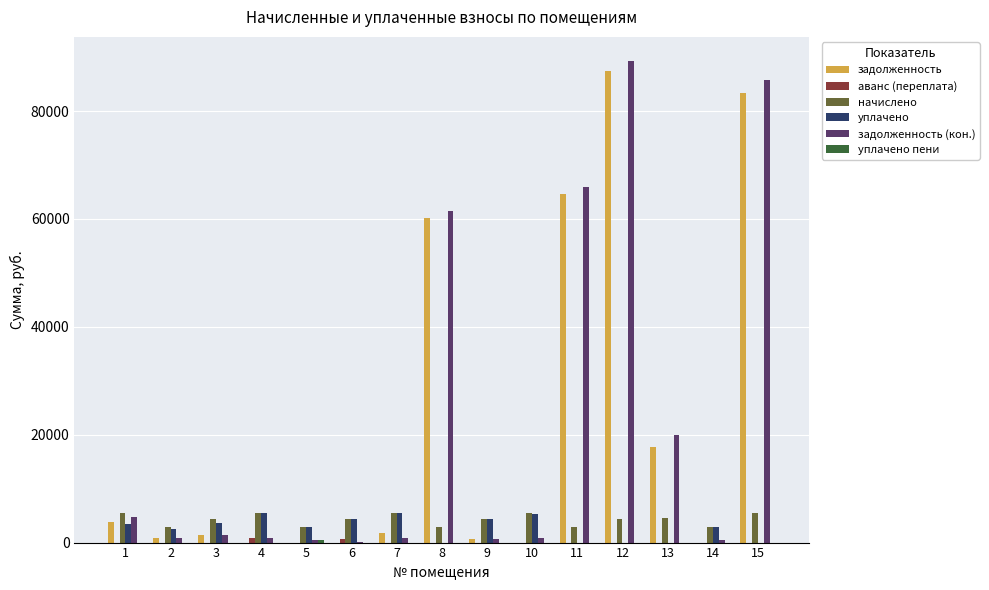

Are the bars horizontal?

No